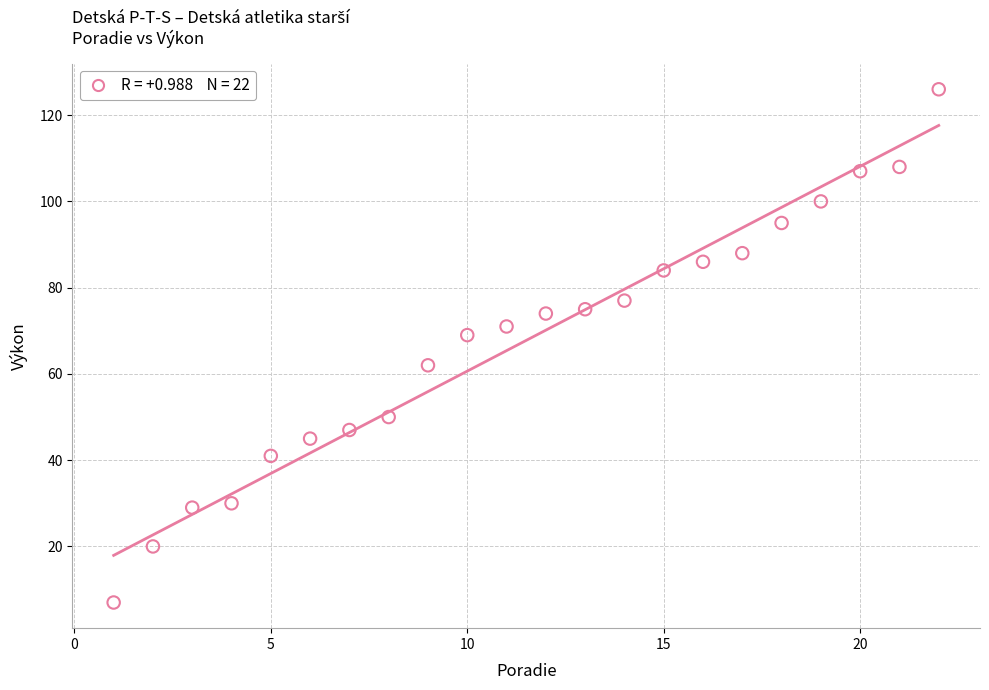

What is the range of Y values (max minus min)?

119